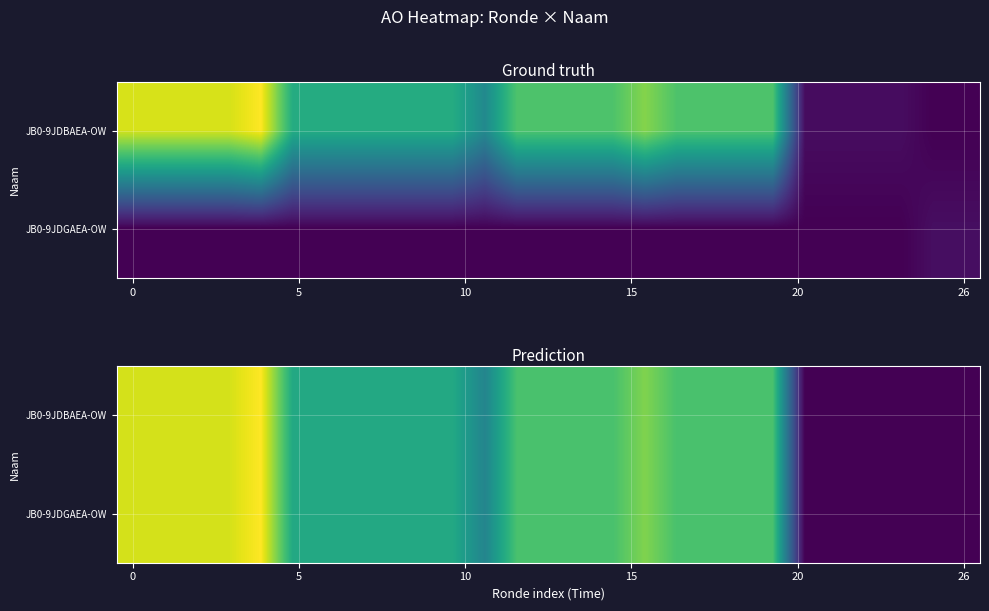

What is the maximum value for JB0-9JDGAEA-OW?

8593.0